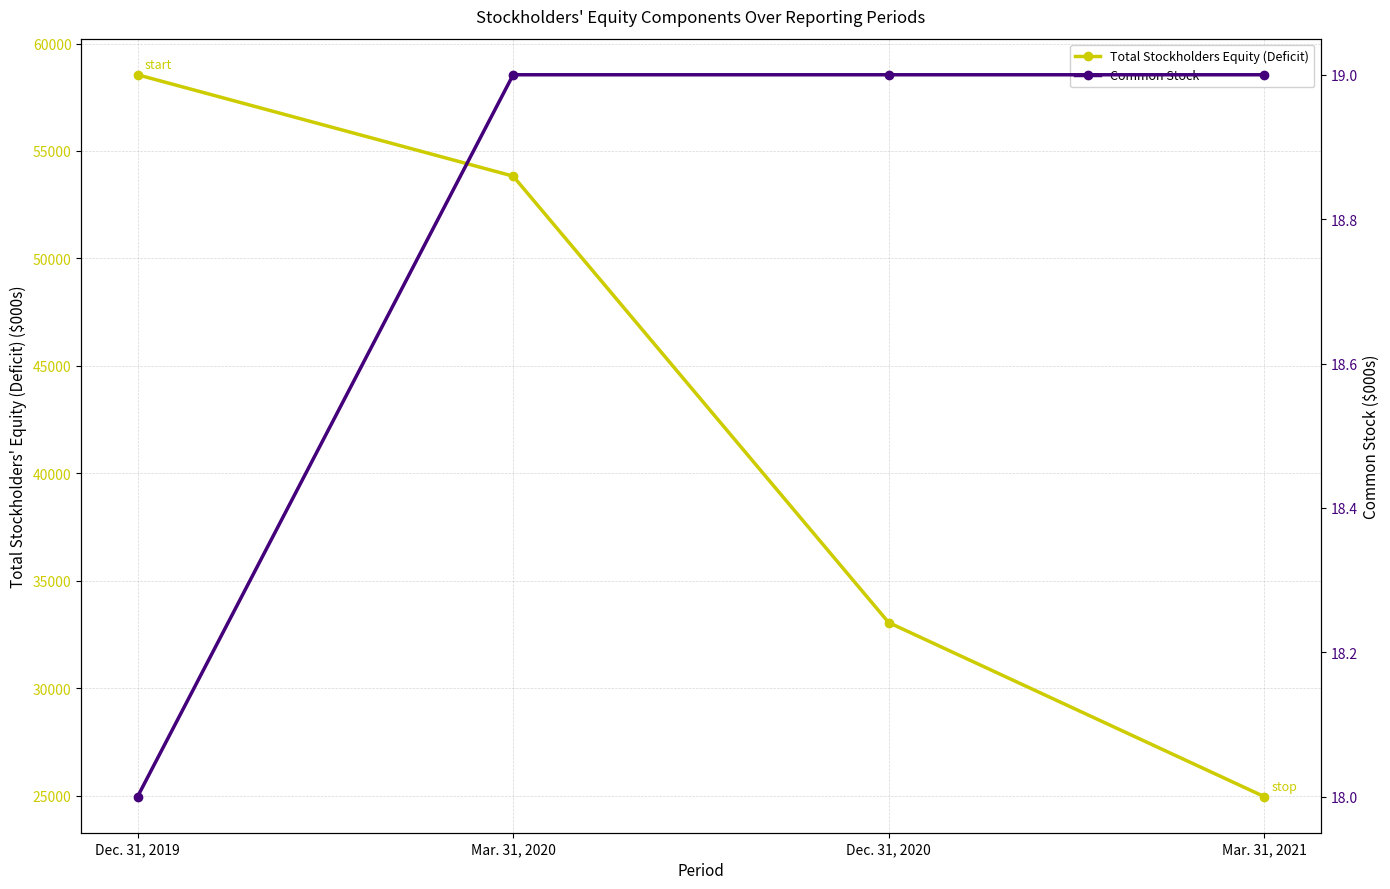

What position from the left is Mar. 31, 2021?

4